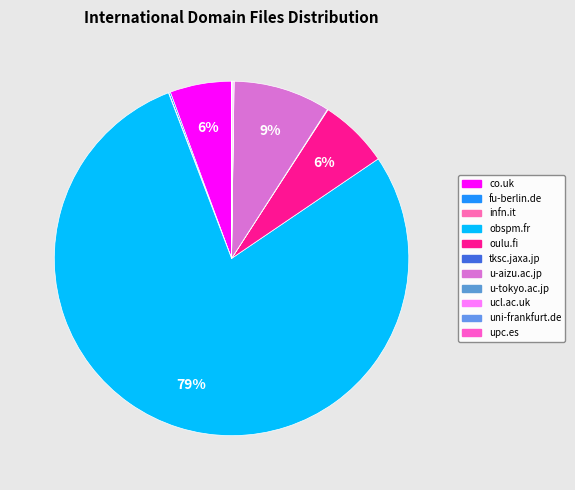

Which has a higher value, co.uk or tksc.jaxa.jp?

co.uk